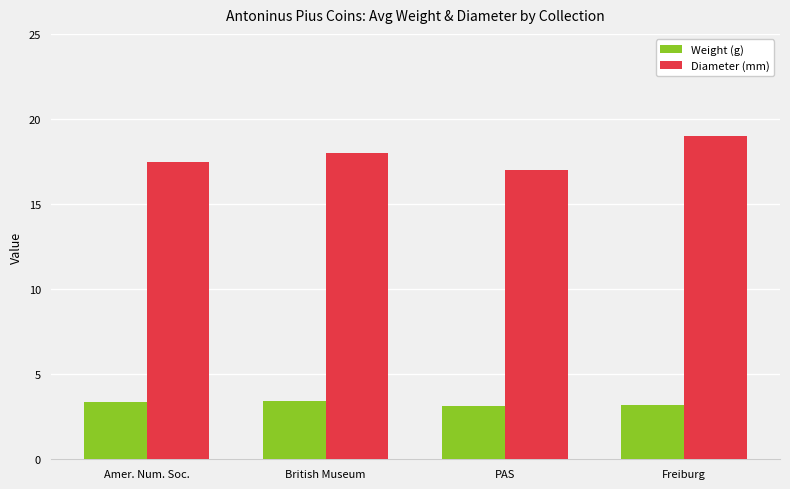

Is it true that Diameter (mm) equals 9.9 at Freiburg?

False